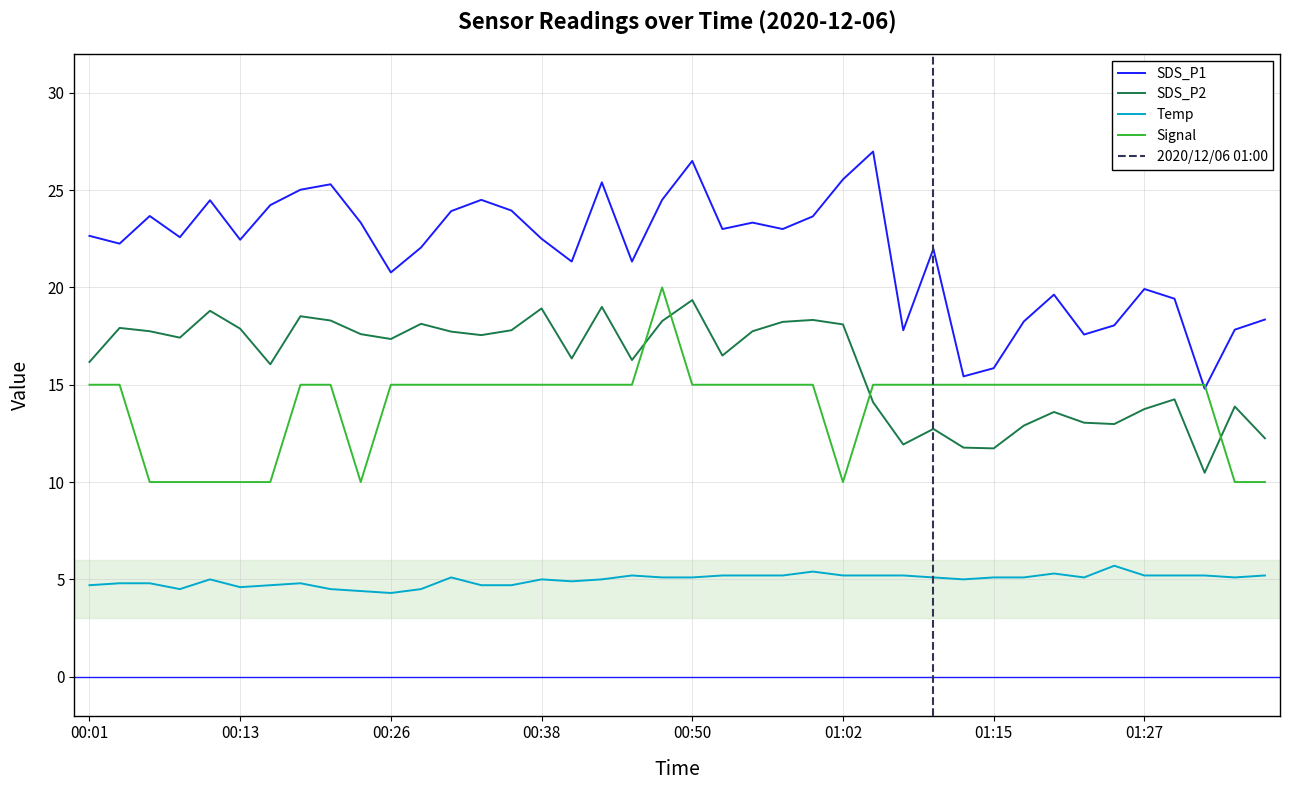

At which label is SDS_P2 closest to 14?

01:05